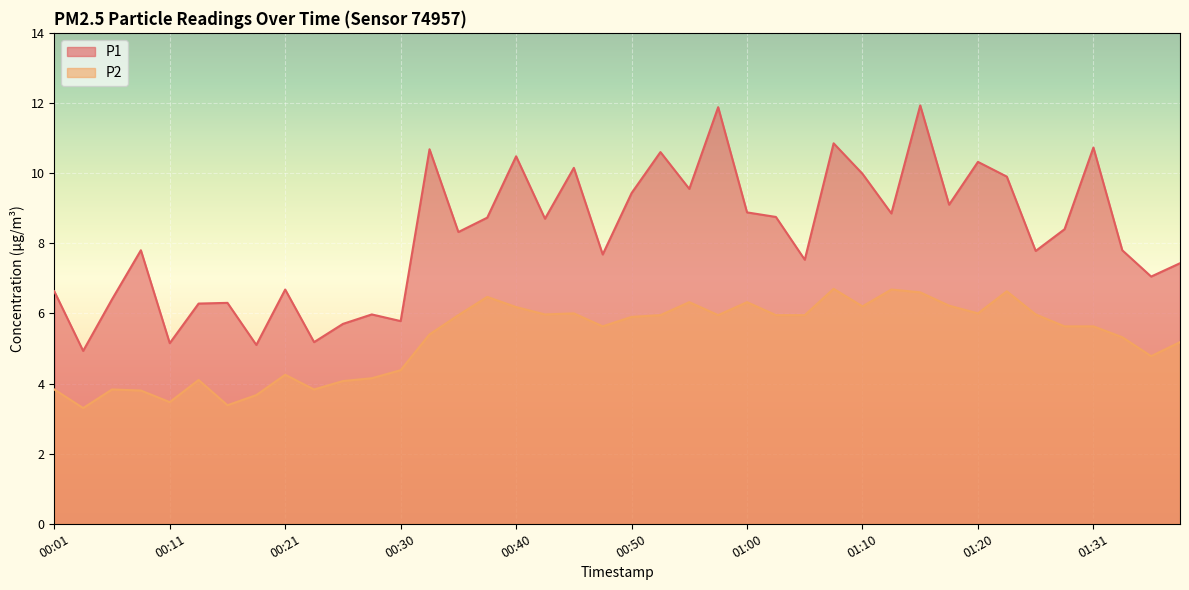

Between 00:53 and 00:30, which is larger?

00:53